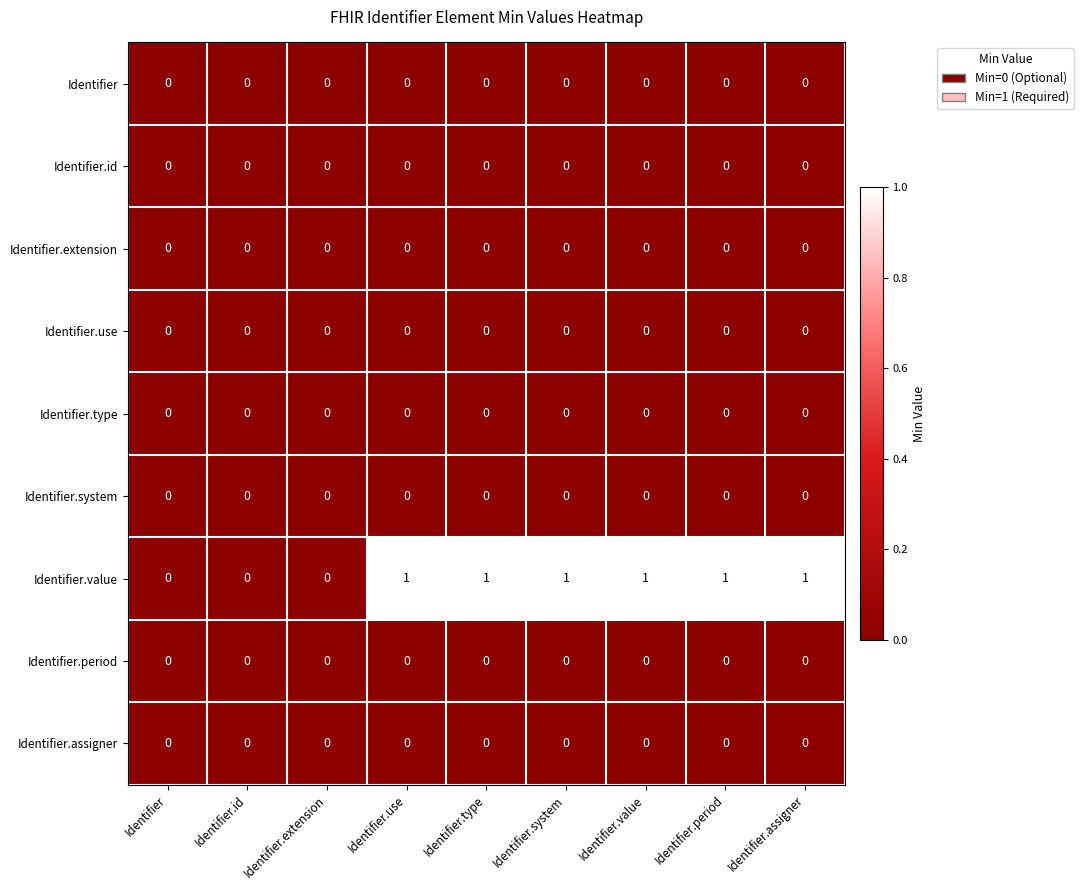

How many Identifier.value values are between 0 and 1?

9